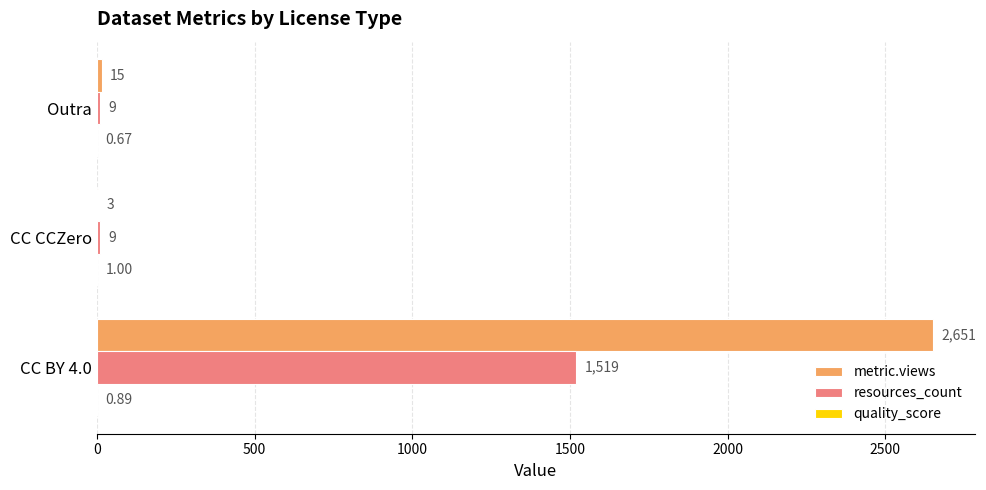

Which series has the largest range (max minus min)?

metric.views